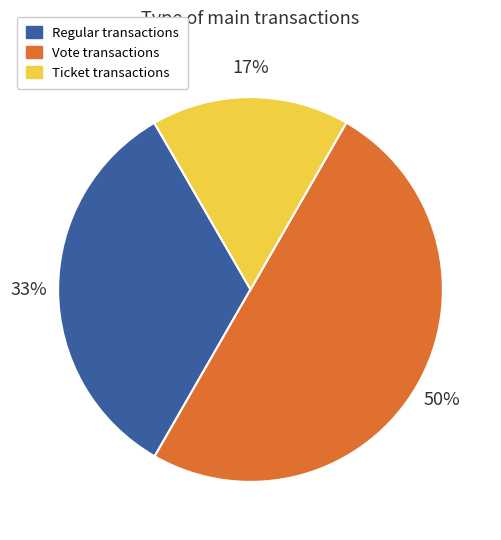

To the nearest percent, what is the difference between the largest and smallest slice percentages?

33%